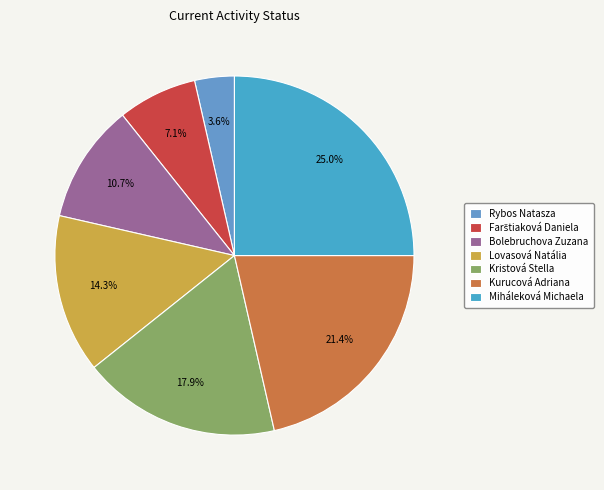

How many segments does this pie chart have?

7